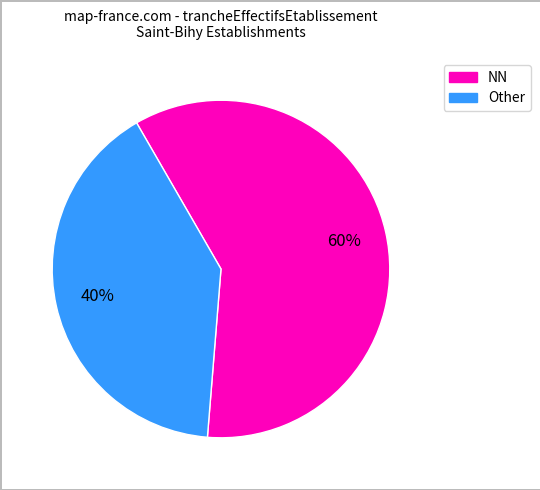

Which category has the biggest portion of the pie?

NN